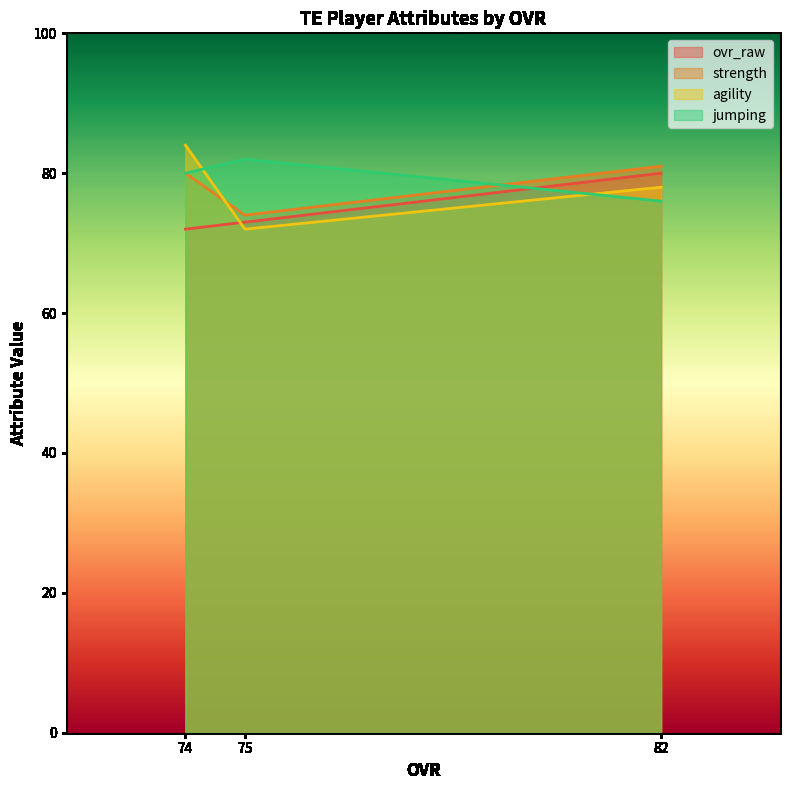

Which series has the largest total across all categories?

jumping